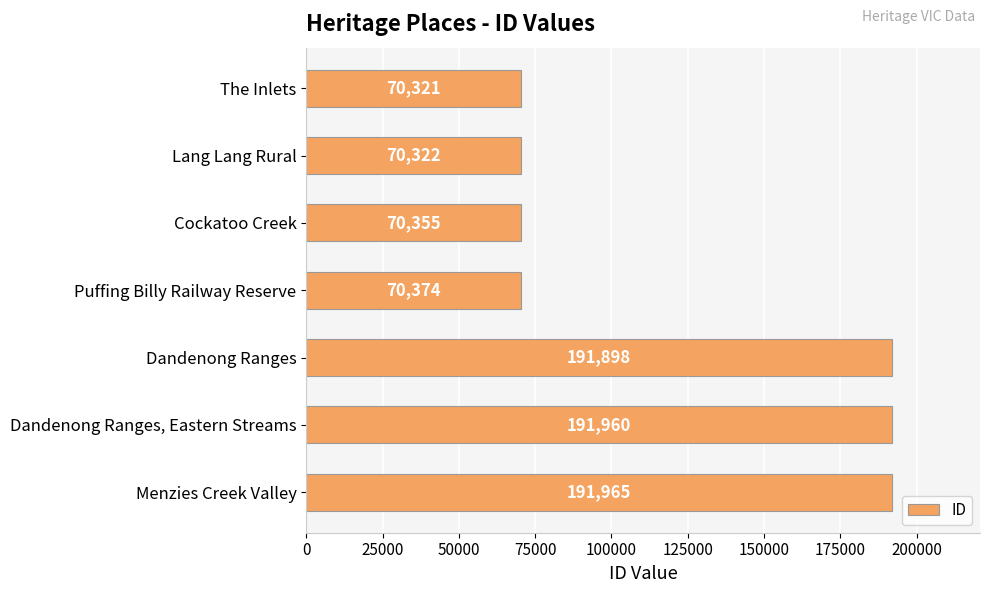

Reading bottom to top, extract all data points from this chart.

Menzies Creek Valley=191965	Dandenong Ranges, Eastern Streams=191960	Dandenong Ranges=191898	Puffing Billy Railway Reserve=70374	Cockatoo Creek=70355	Lang Lang Rural=70322	The Inlets=70321